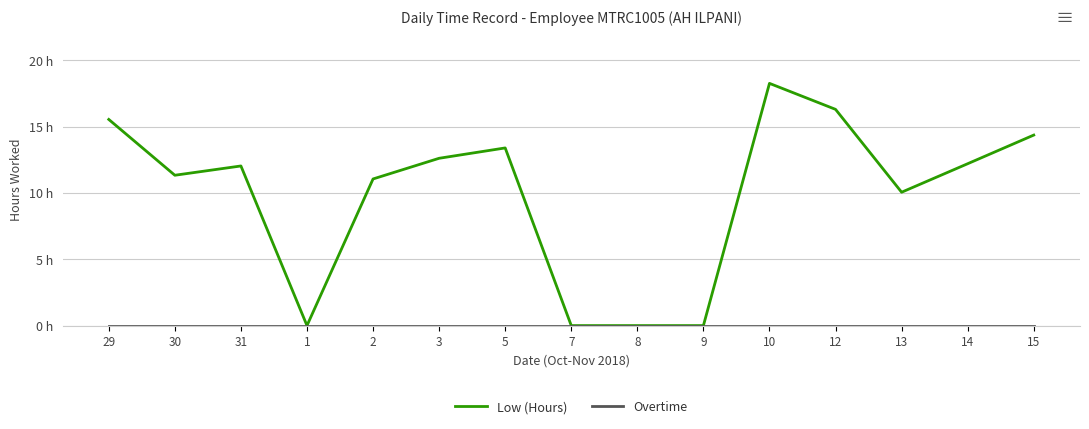

The value of Low (Hours) at 13 is 16.1. True or false?

False